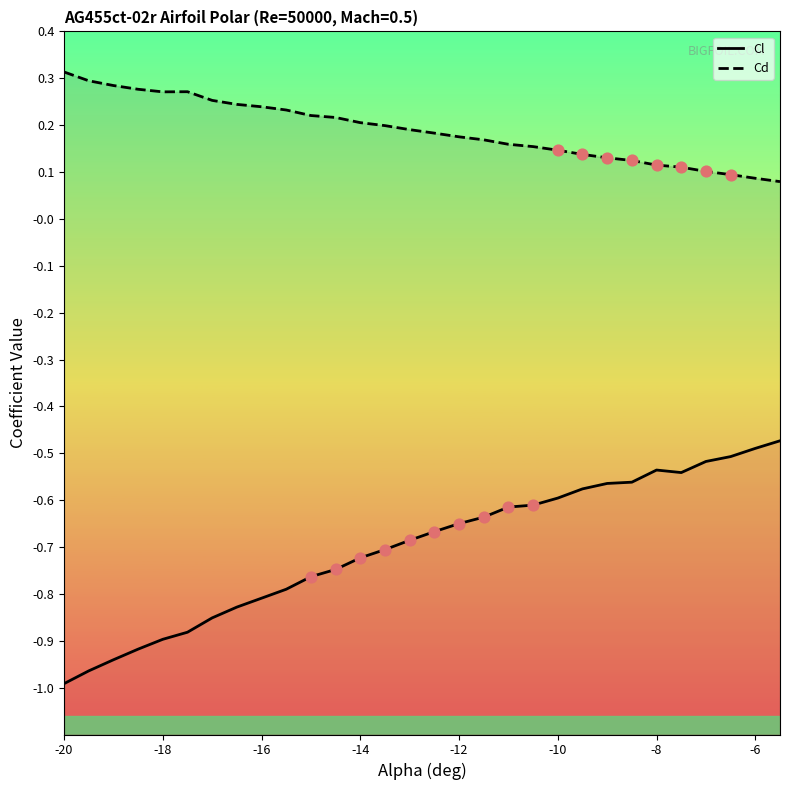

Is the value of Cd at -14 greater than the value of Cl at 16?

Yes